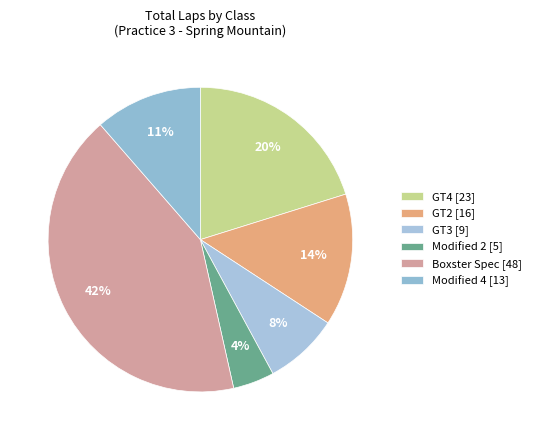

What is the largest slice in the pie chart?

Boxster Spec